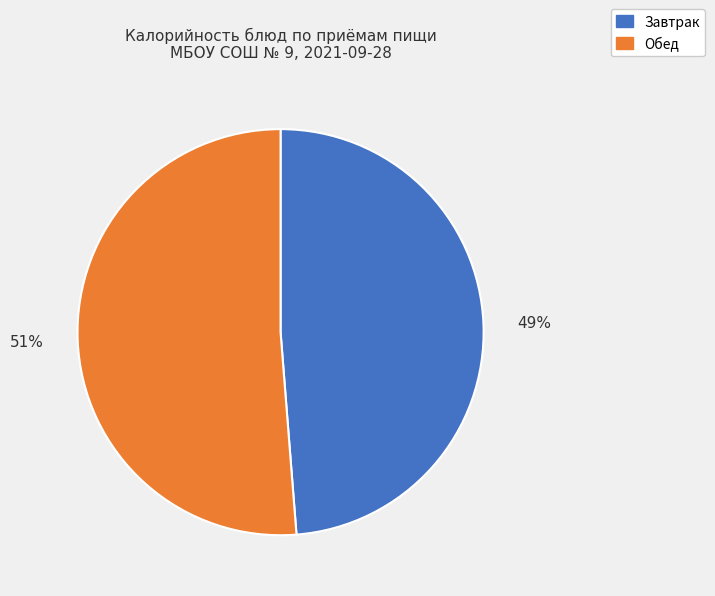

Is there a majority slice in this chart?

Yes